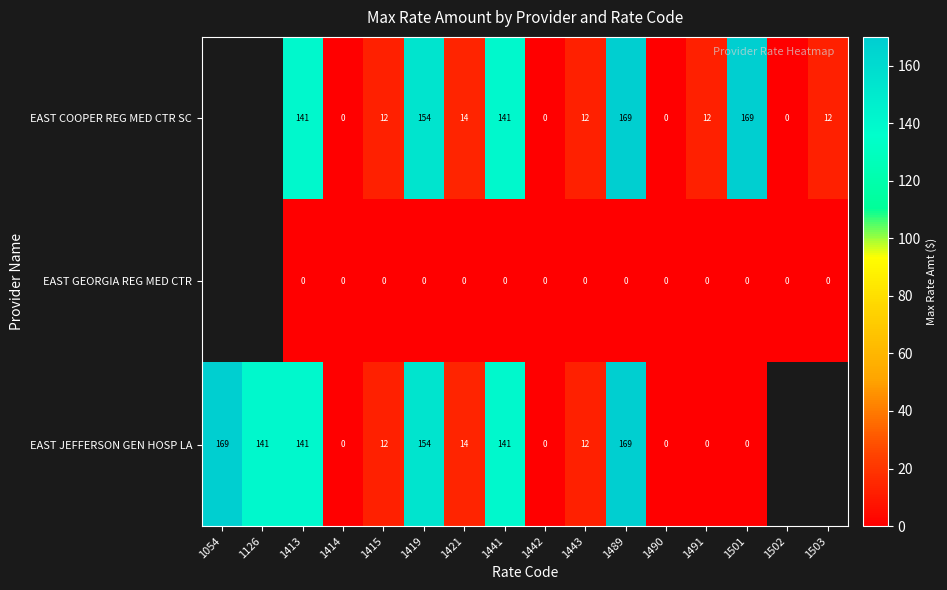

Is the value of EAST JEFFERSON GEN HOSP LA at 1443 greater than the value of EAST COOPER REG MED CTR SC at 1413?

No